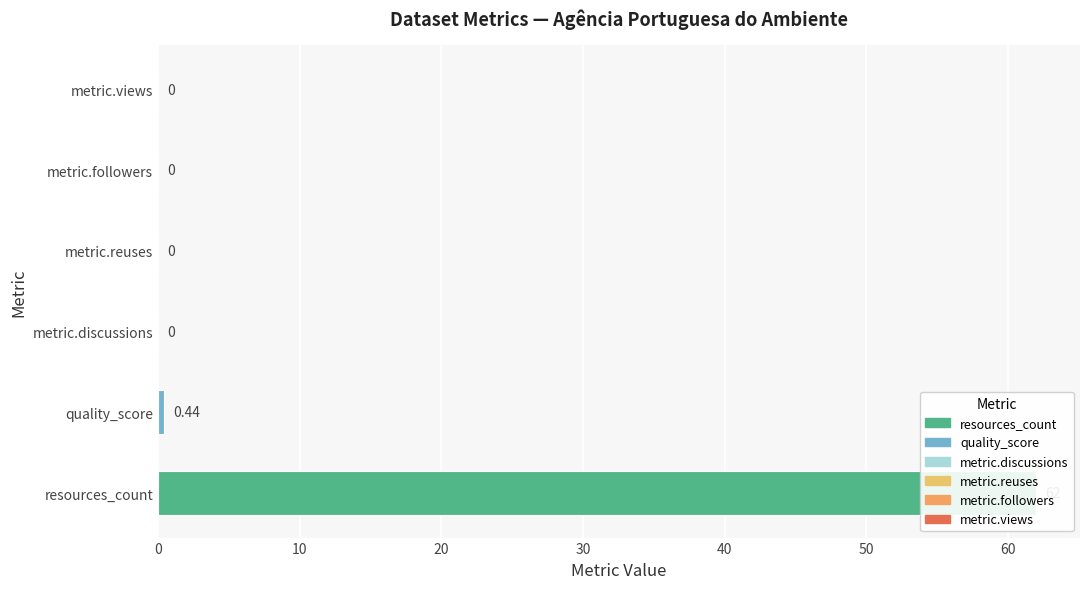

Is it true that the value at metric.discussions is 0.0?

True